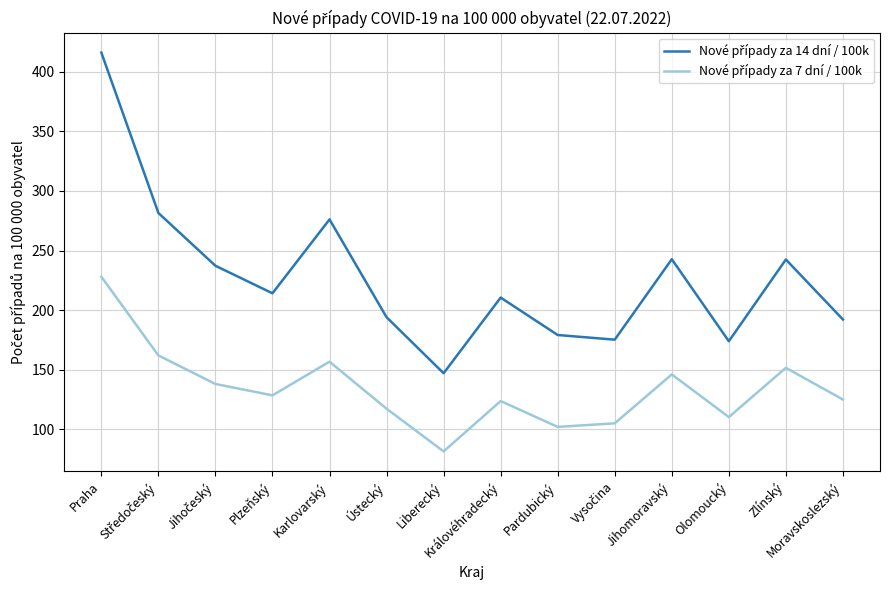

What is the greatest value displayed?

416.1